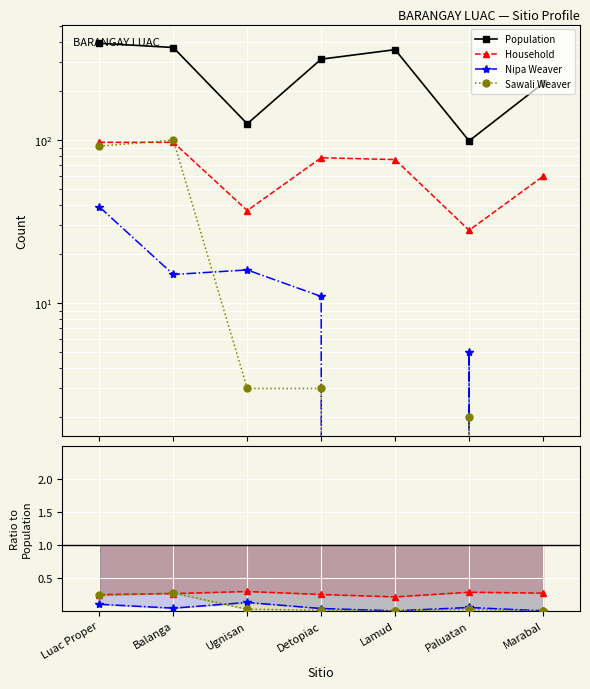

What are all the series names shown in the legend?

Population, Household, Nipa Weaver, Sawali Weaver